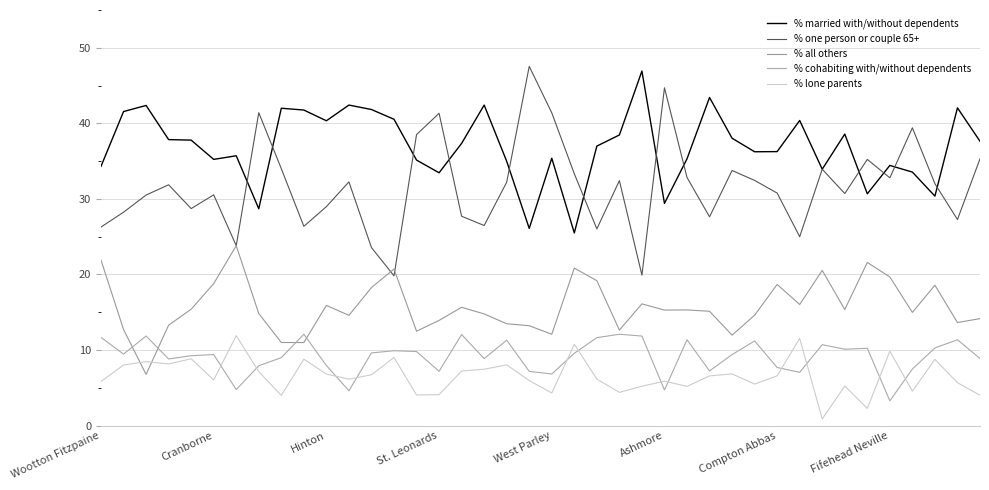

True or false: % all others and % married with/without dependents intersect in this chart.

False